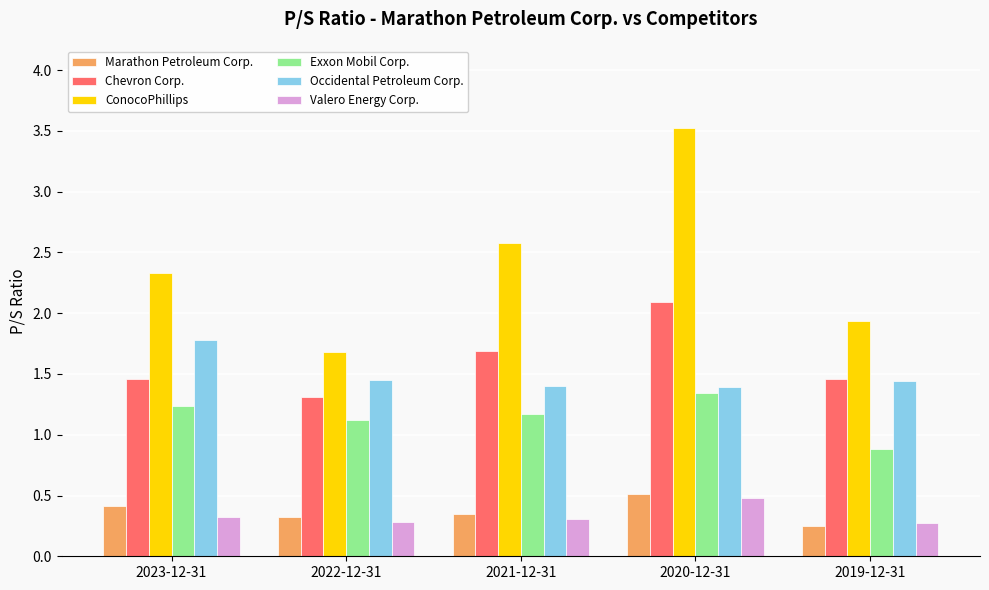

At how many categories does at least one series exceed 2?

3